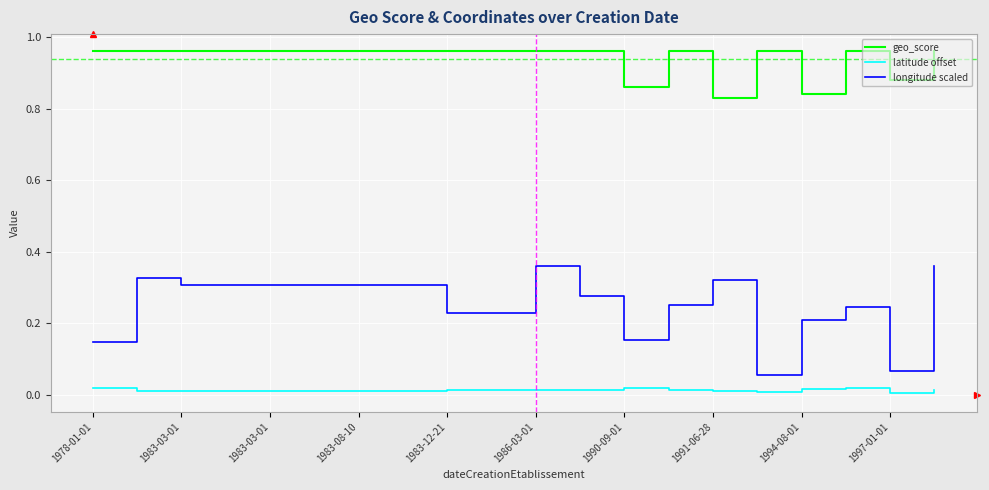

Which series has the largest total across all categories?

geo_score